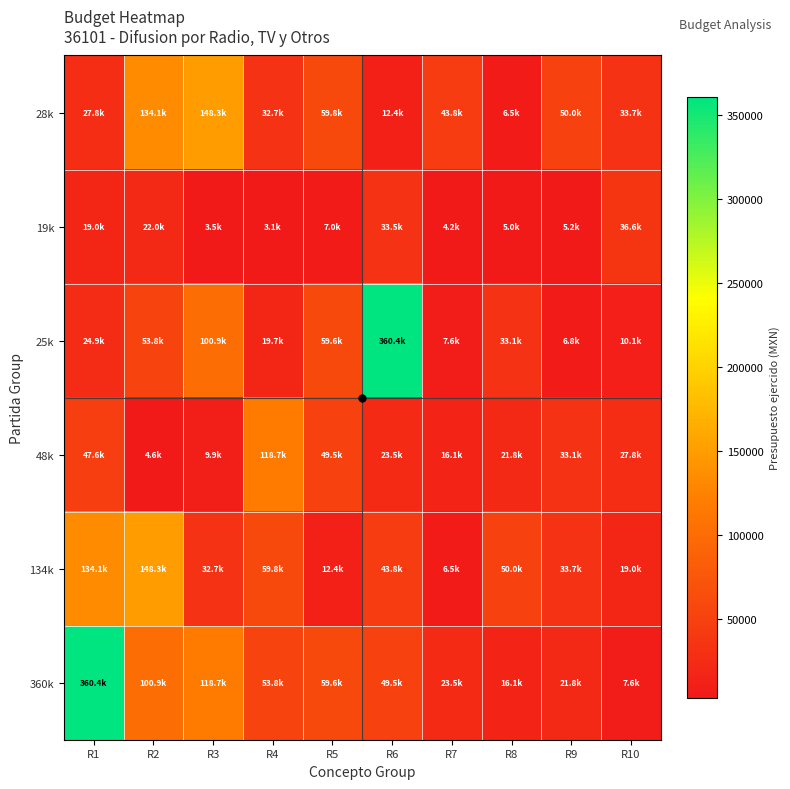

How many categories are shown in the chart?

10